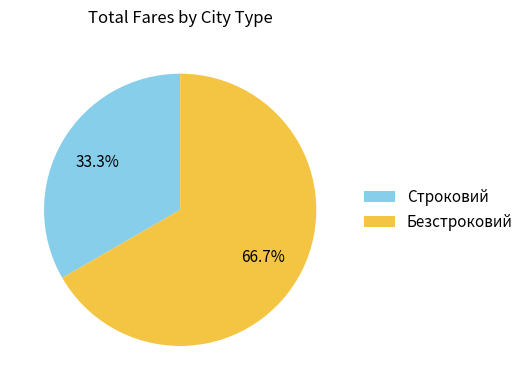

True or false: Безстроковий accounts for 52% of the total.

False